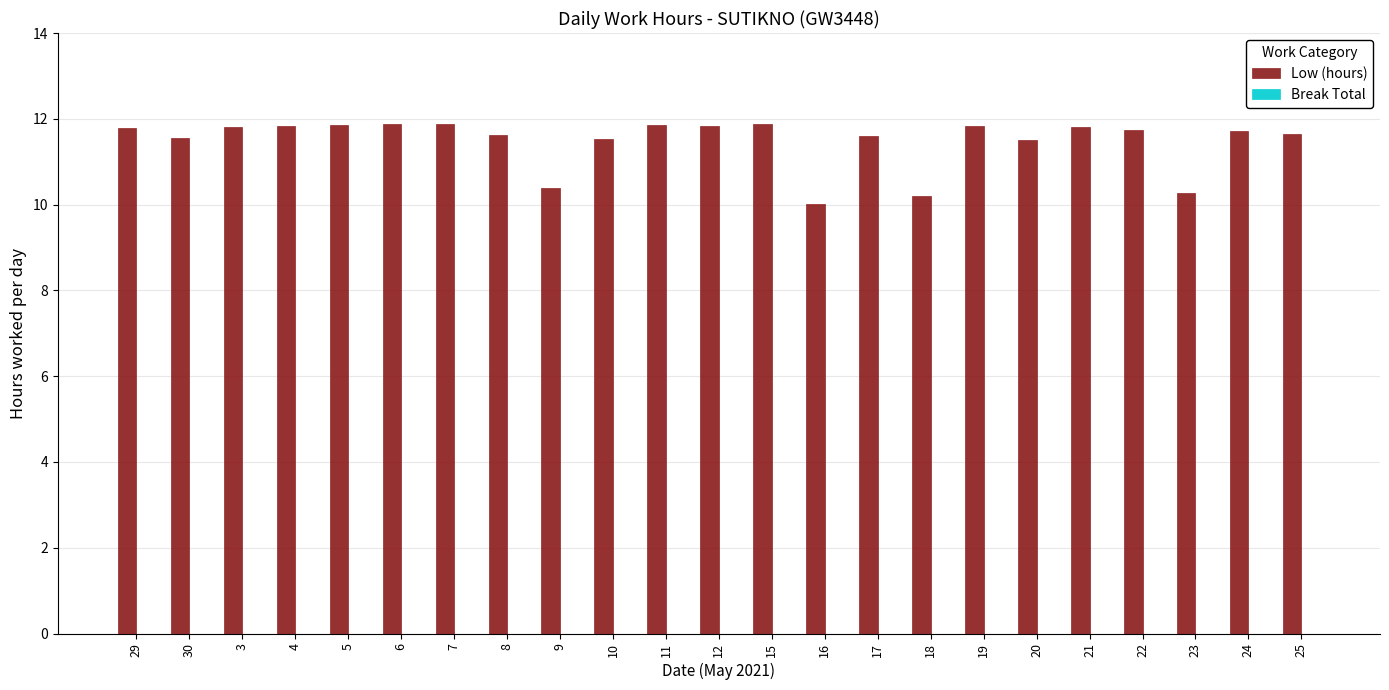

What position from the right is 8?

16